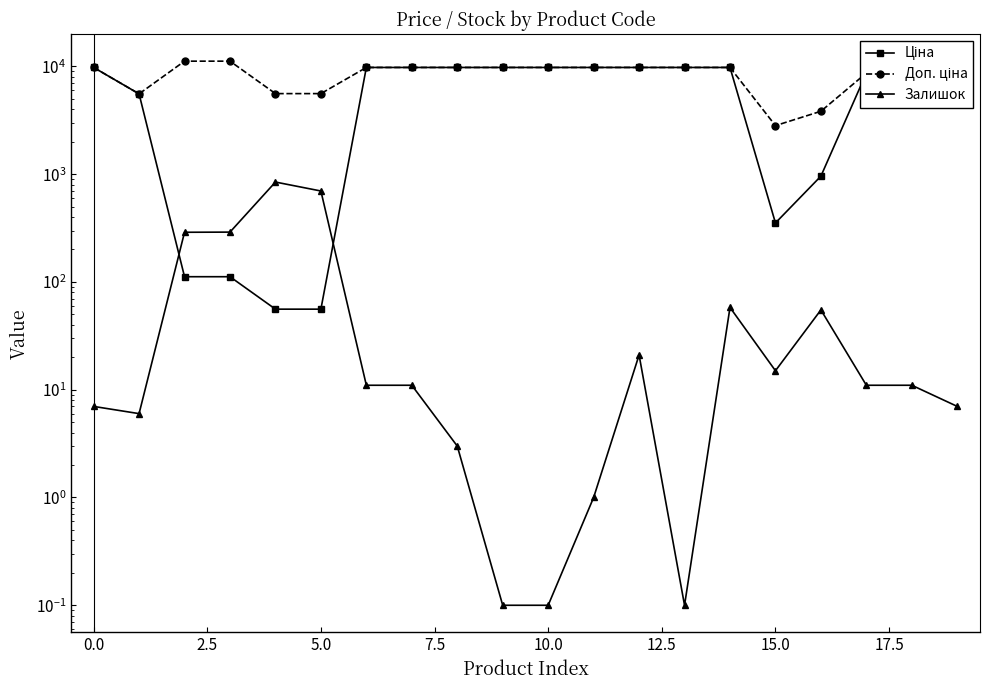

How many distinct data groups are displayed?

3